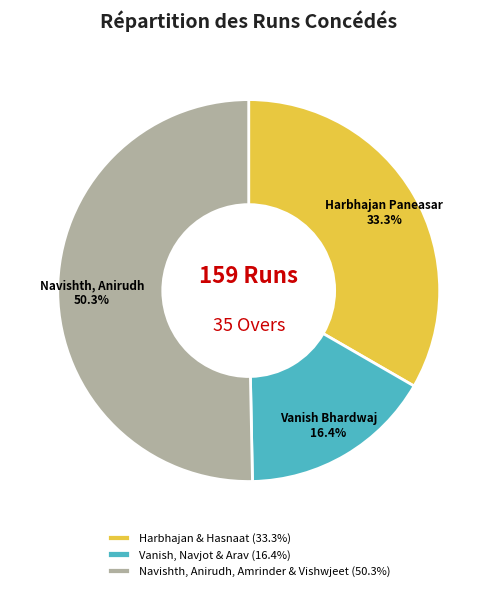

What percentage do Harbhajan & Hasnaat (33.3%) and Navishth, Anirudh, Amrinder & Vishwjeet (50.3%) together represent?

83.6%